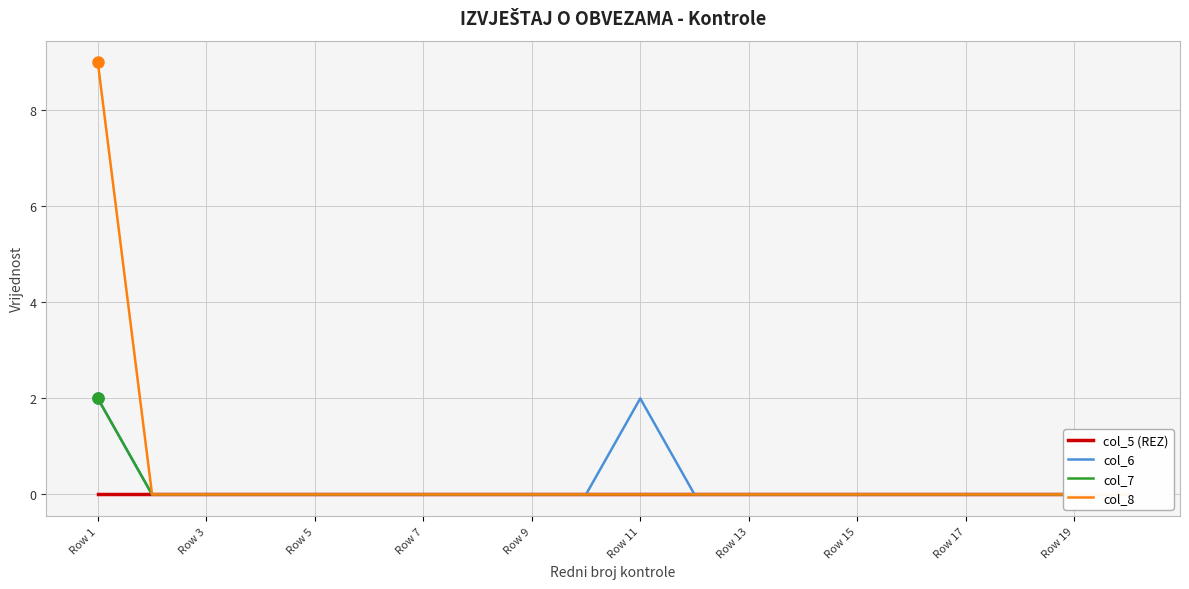

Which category has the lowest value in the col_5 (REZ) series?

Row 1